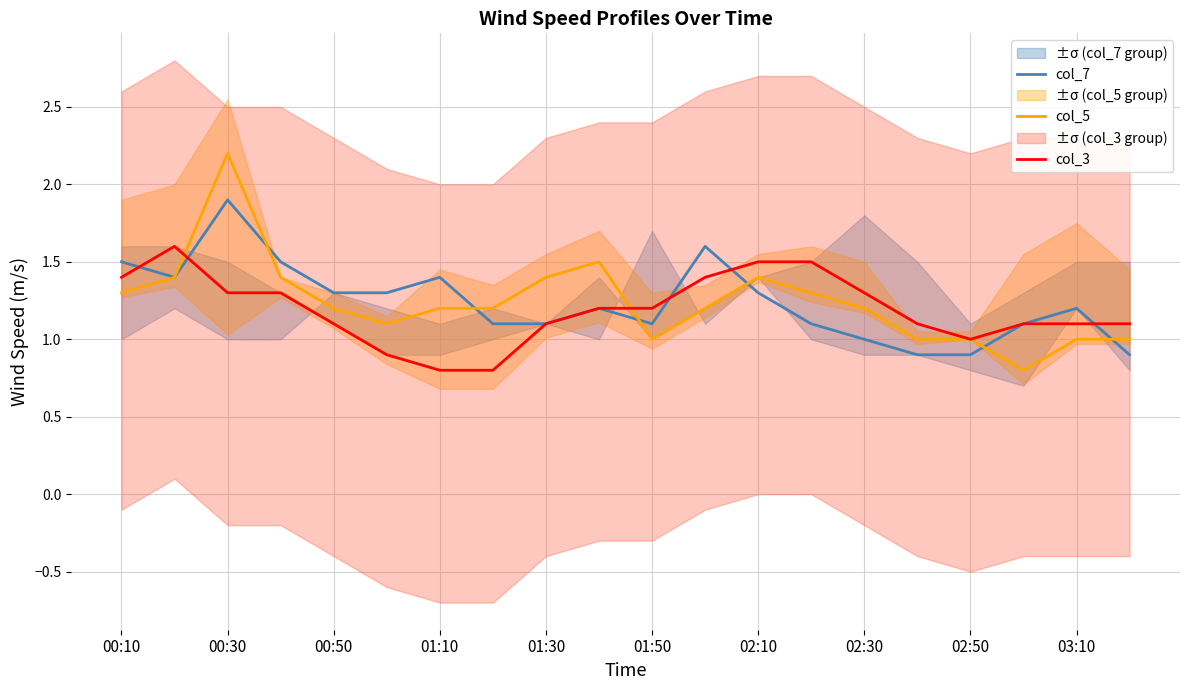

How many col_3 values are between 1 and 2?

17